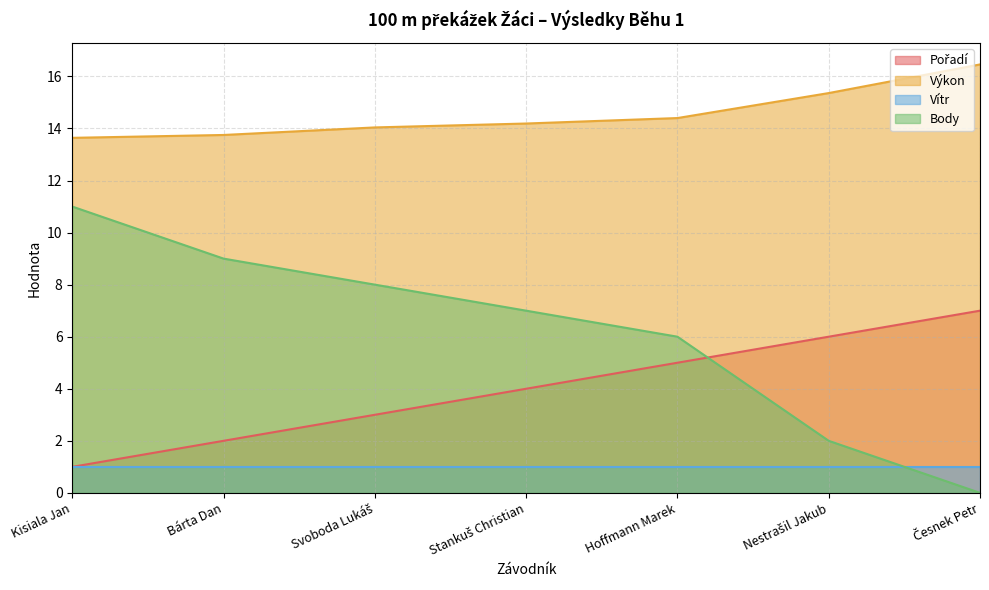

What is the sum of the Body values at Hoffmann Marek and Stankuš Christian?

13.0